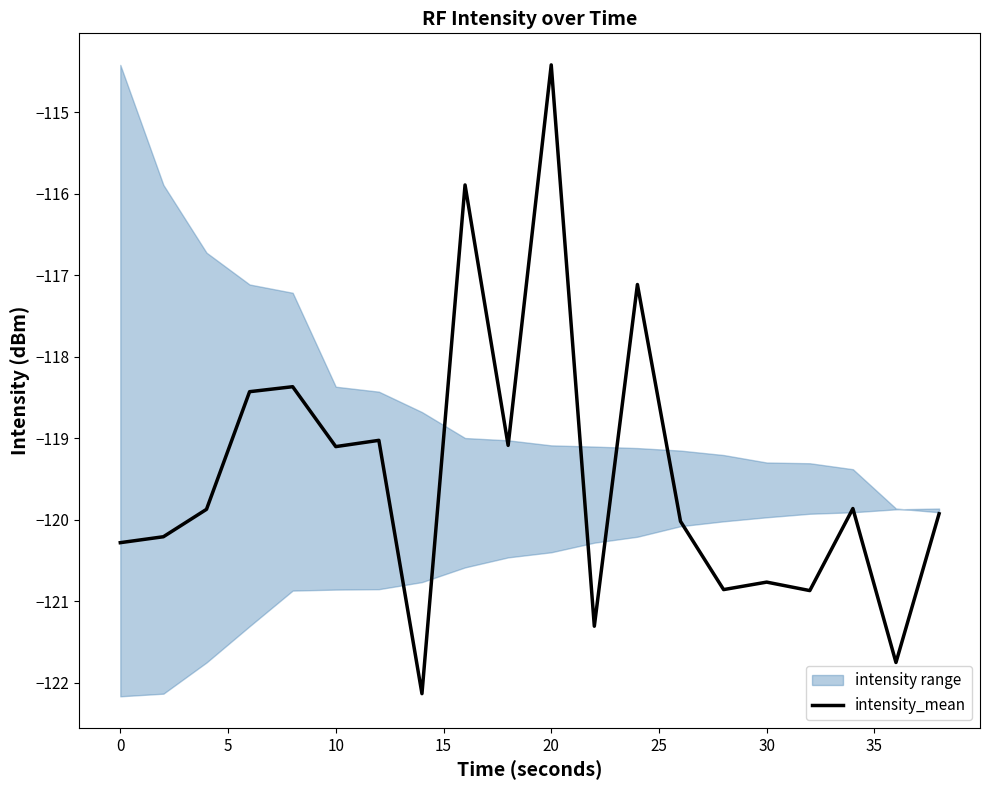

The value of intensity_mean at 10 is -159.5. True or false?

False